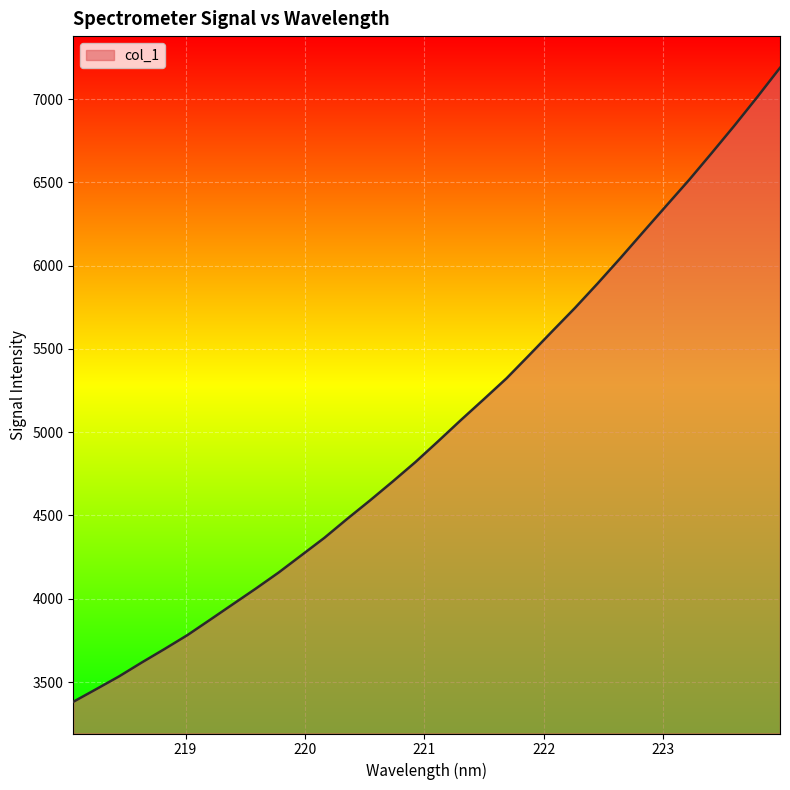

What is the smallest value displayed?

3381.3